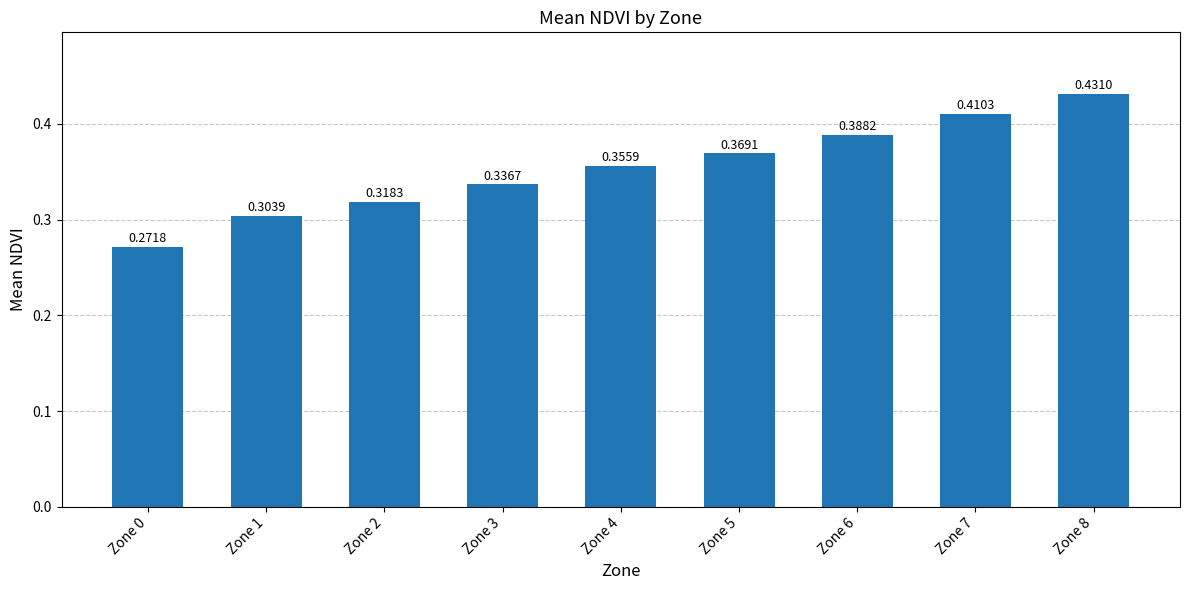

What is the change in value from Zone 0 to Zone 8?

+0.2